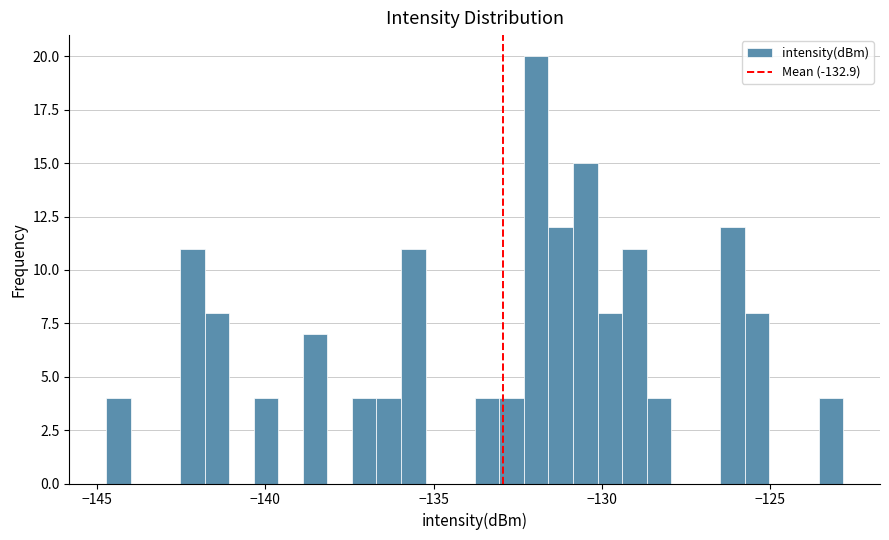

Around what value on the x-axis is the tallest bar? Give the approximate position of its centre, as read against the axis.

-132.0